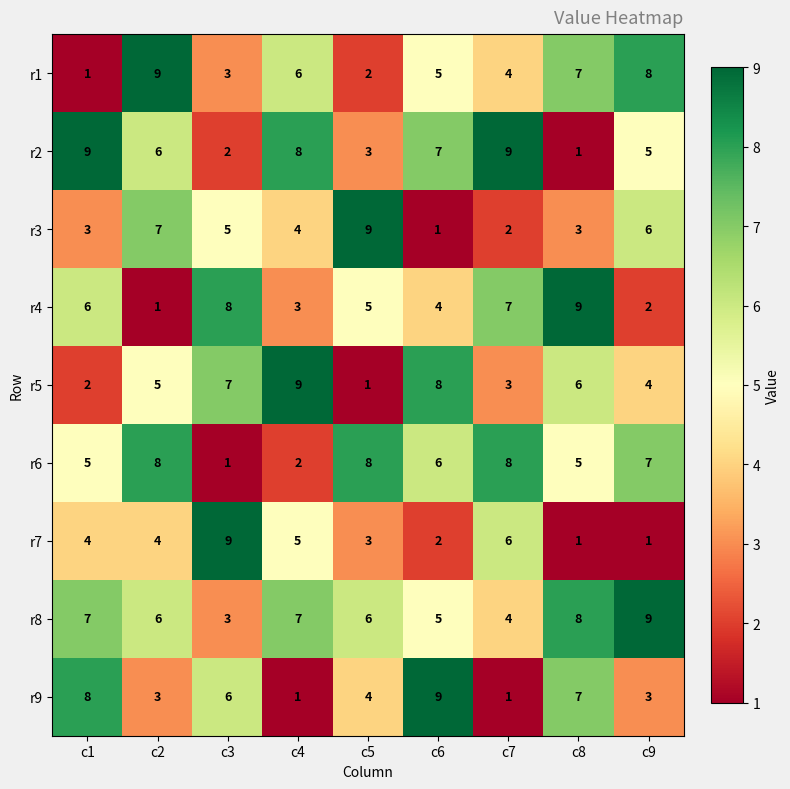

What is the spread (max minus min) of values at c7?

8